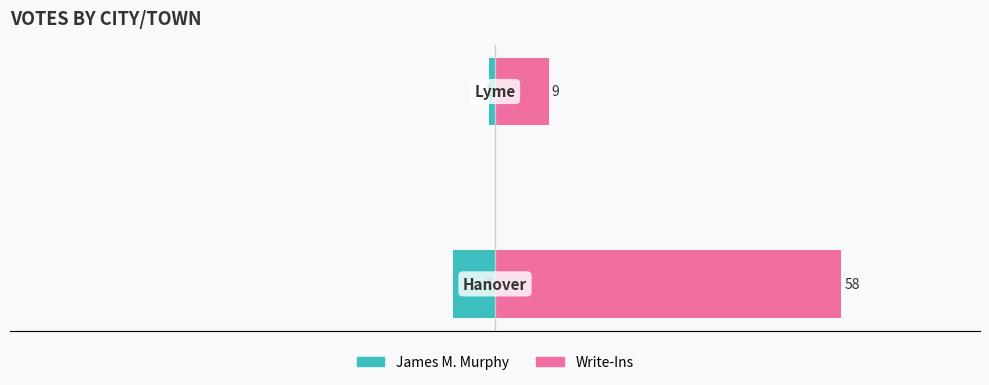

What is the lowest value of the James M. Murphy series?

-7